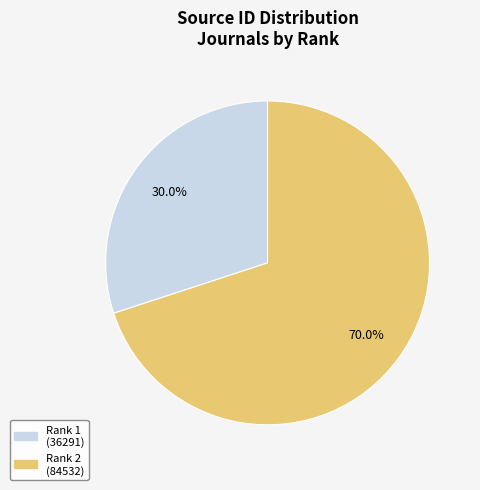

Which slice is the largest?

Rank 2 (84532)